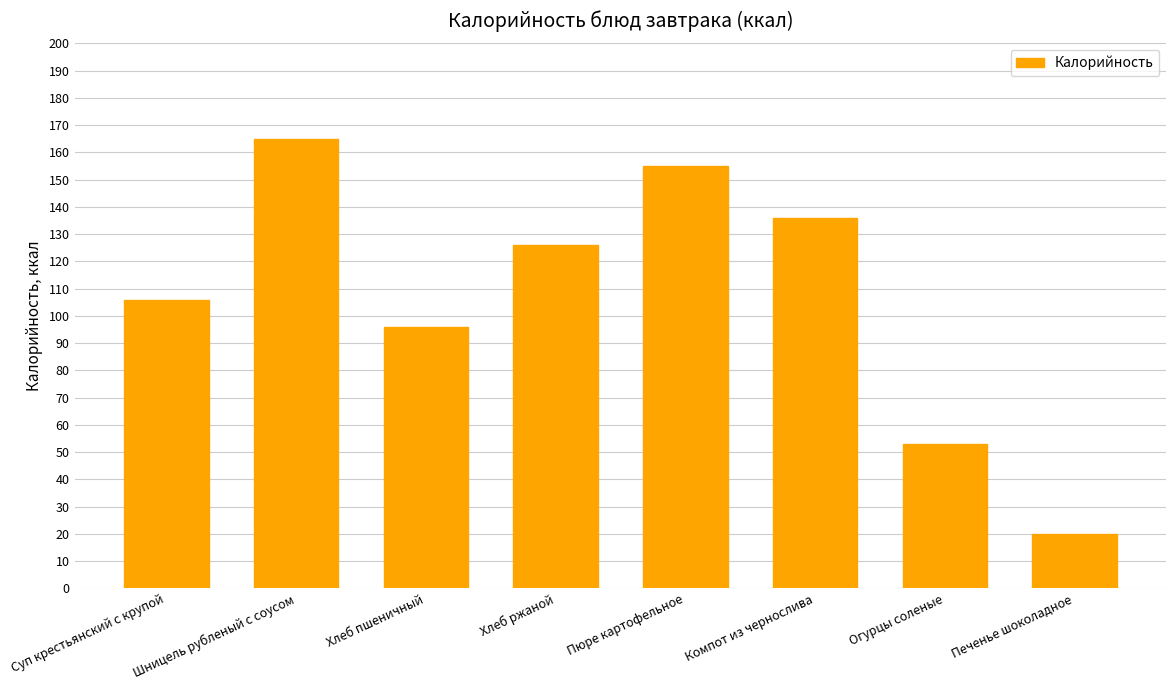

The value at Хлеб ржаной is 76. True or false?

False